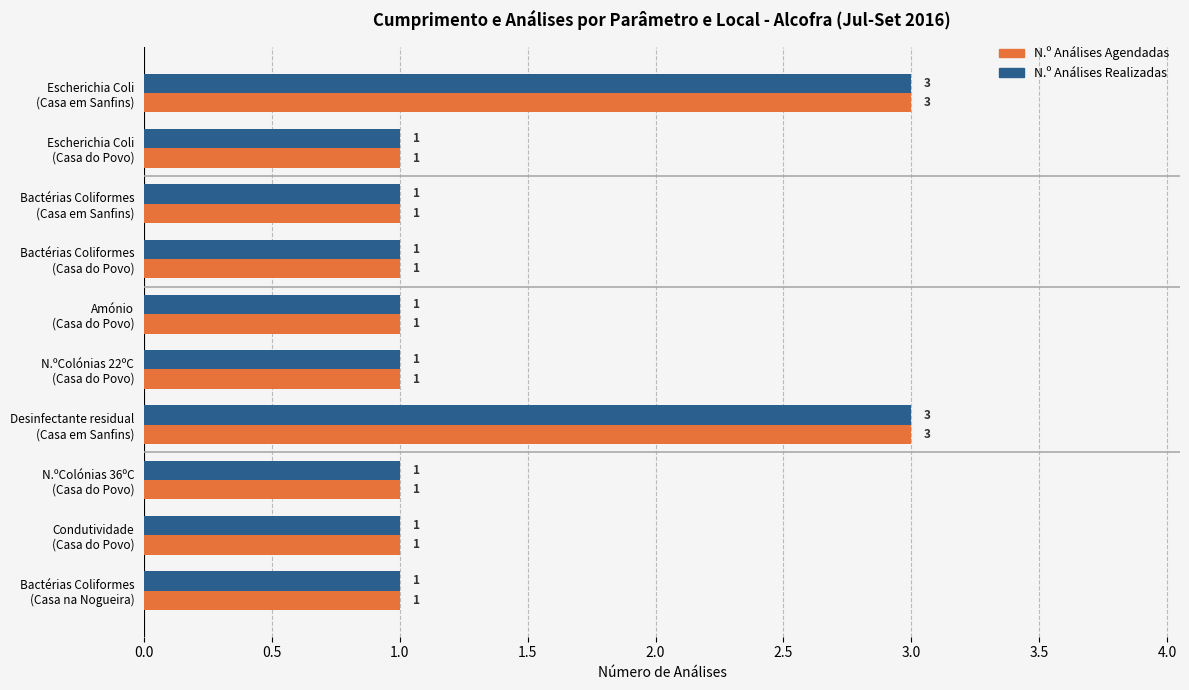

How many N.º Análises Agendadas values are between 1 and 2?

8